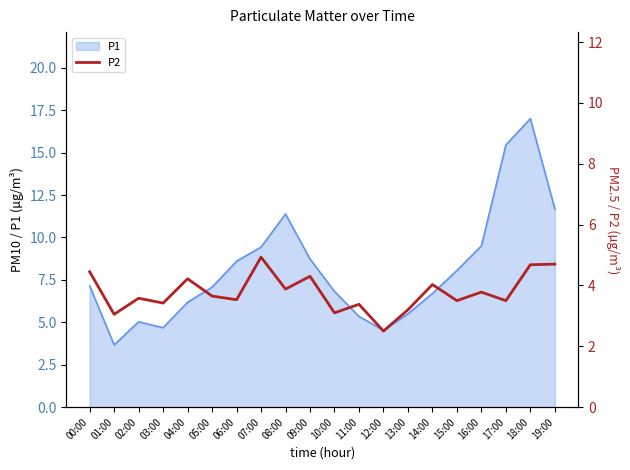

At which category does the data reach its first local valley?

01:00